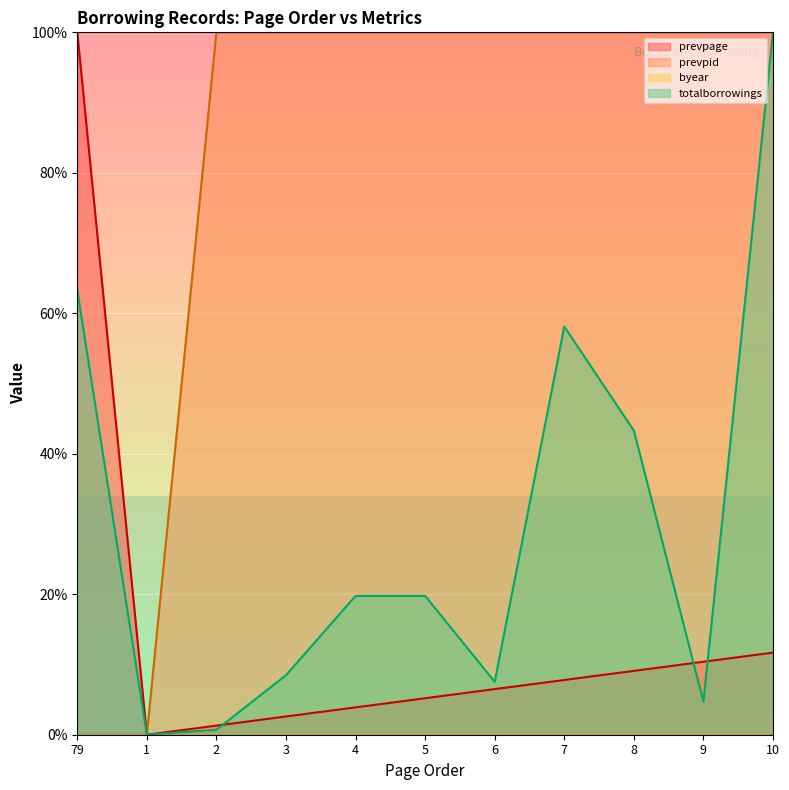

Between 9 and 2, which is larger?

9